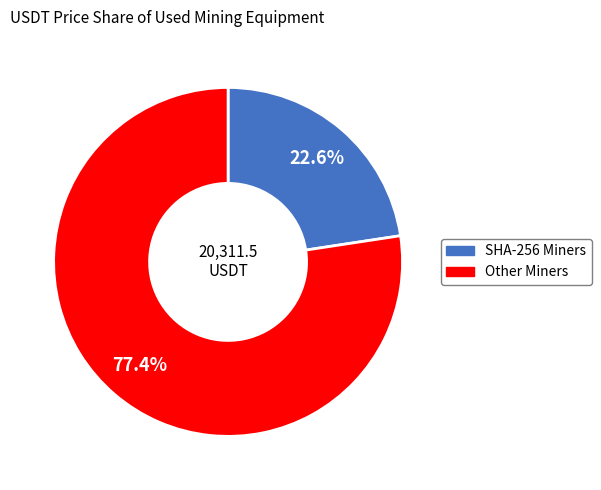

Which category has the smallest portion of the pie?

SHA-256 Miners